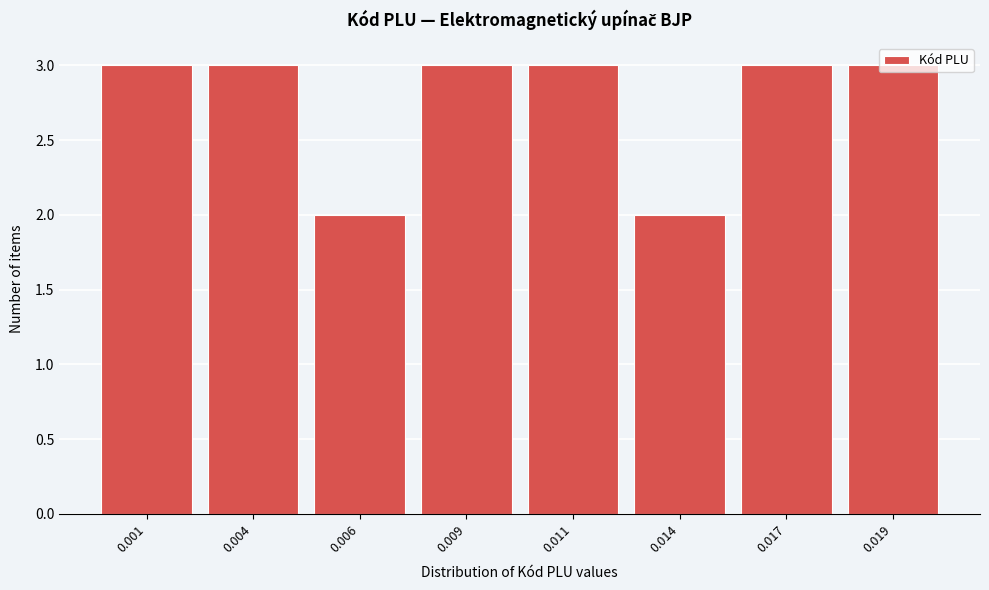

What is the average value?

3